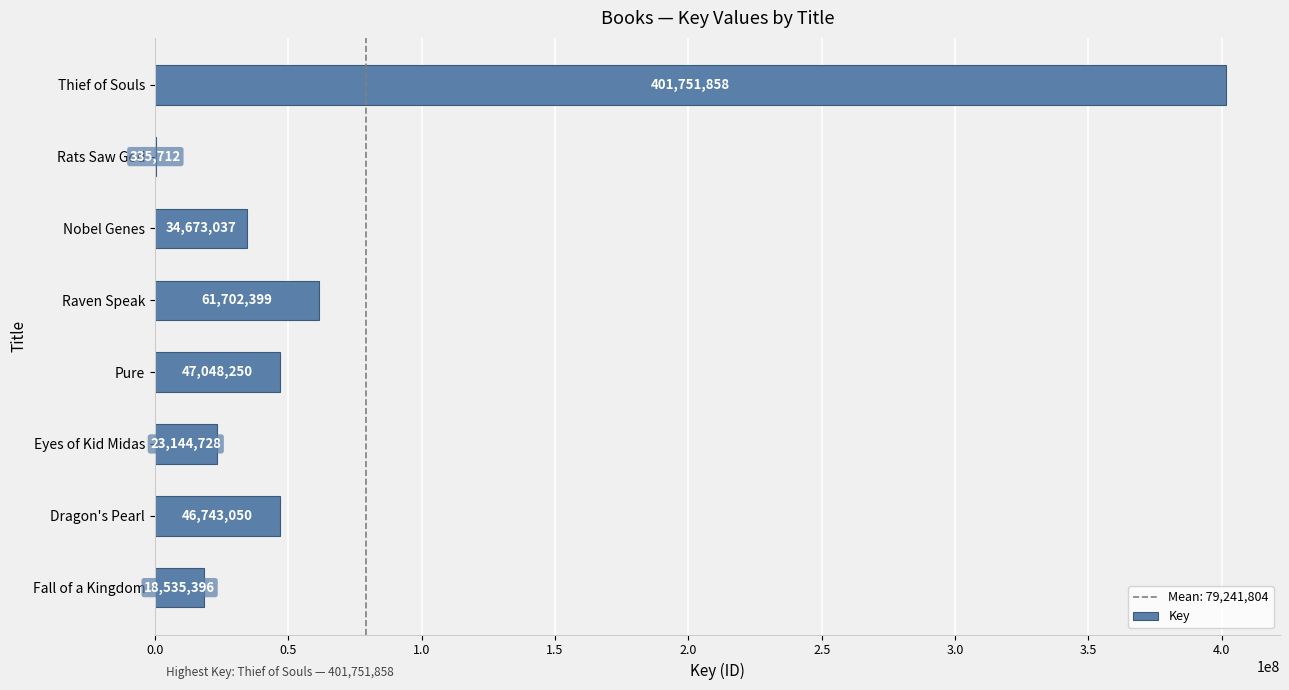

True or false: the data shows 19117687 at Nobel Genes.

False